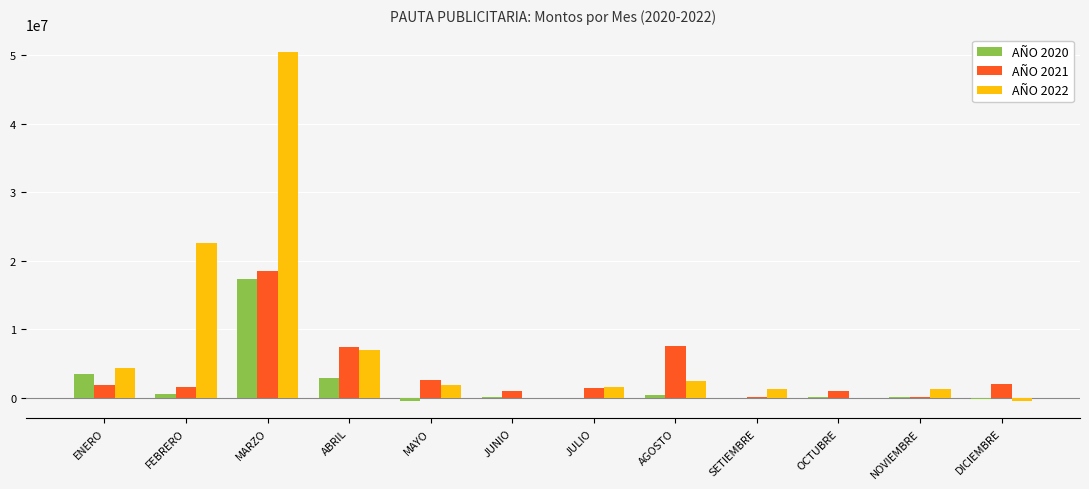

The value of AÑO 2022 at MAYO is 1881350.0. True or false?

True